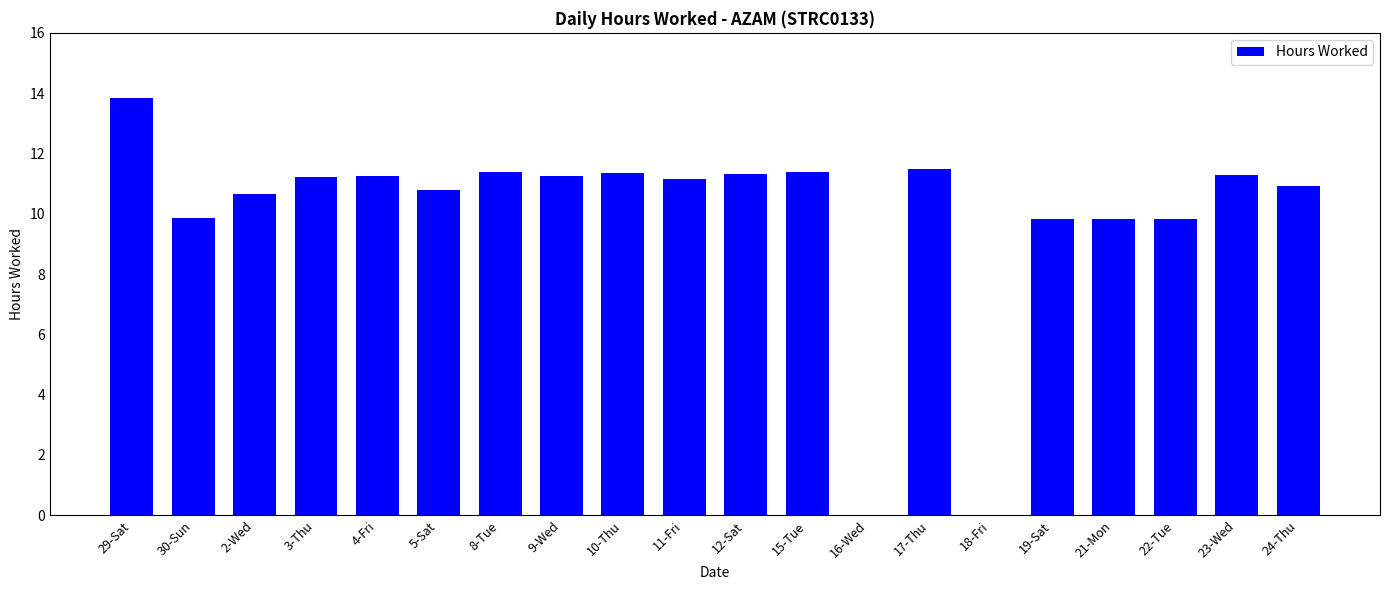

What is the sum of all values?

198.6